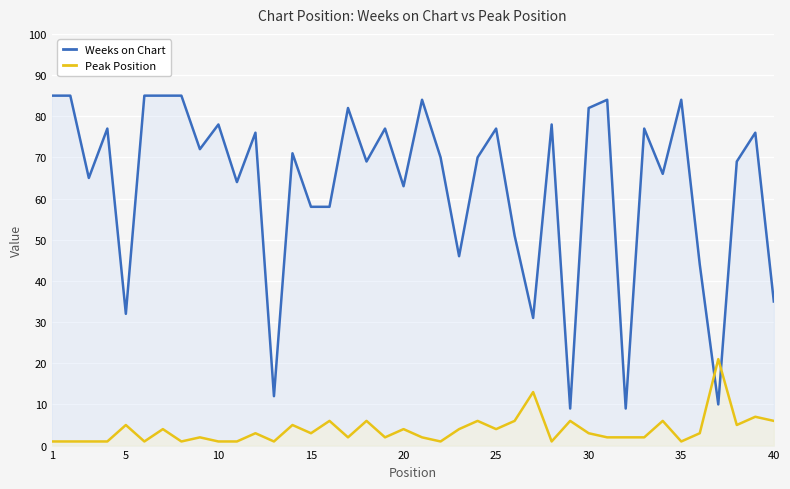

Which series has the largest range (max minus min)?

Weeks on Chart